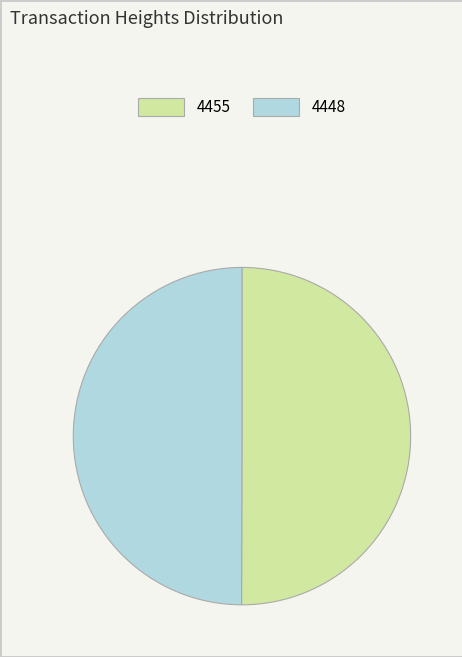

Do 4448 and 4455 together represent more than half of the pie?

Yes